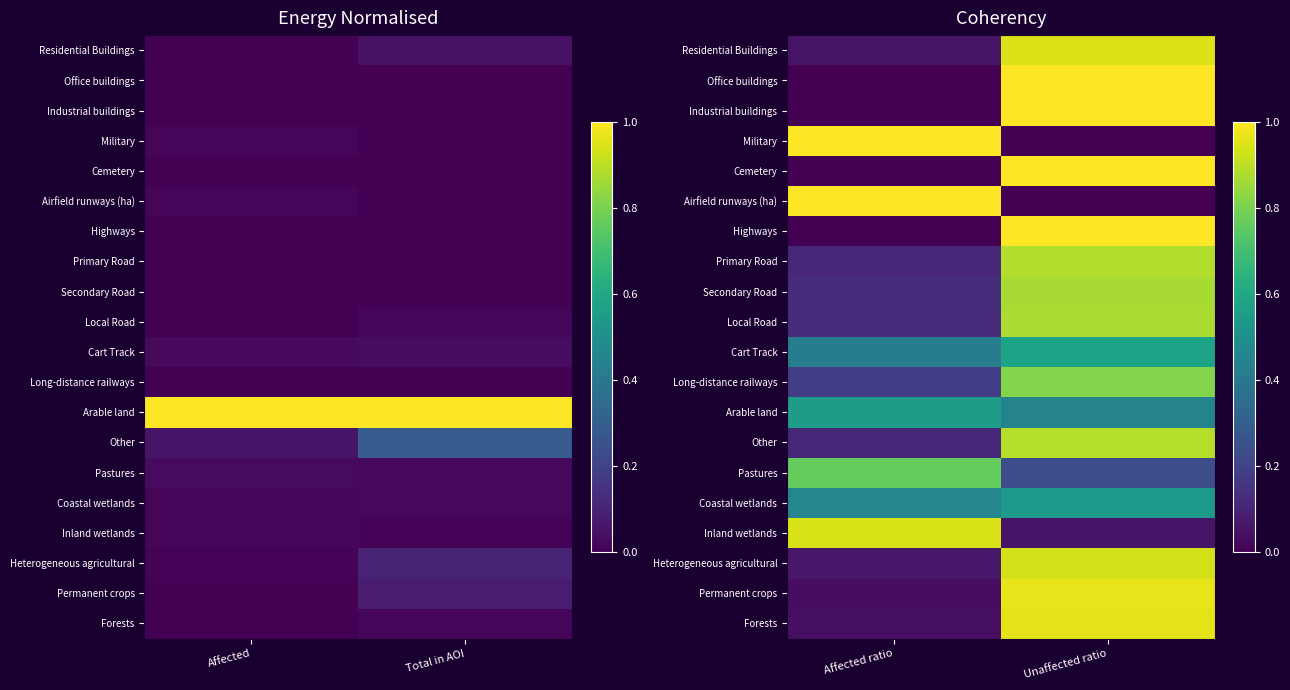

What is the sum of all Highways values?

1.0